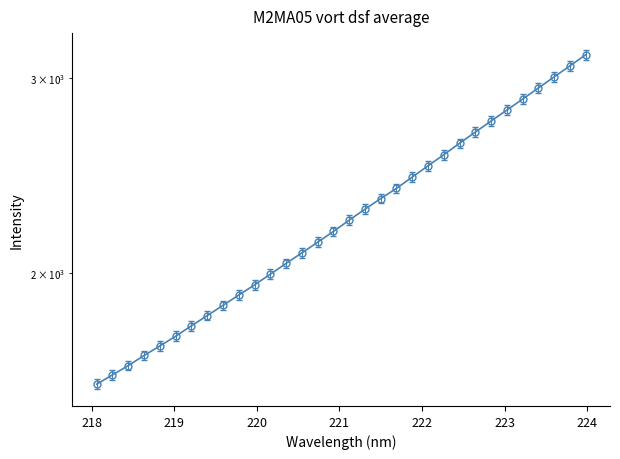

What is the change in value from 221.6902 to 223.0264?

+420.8